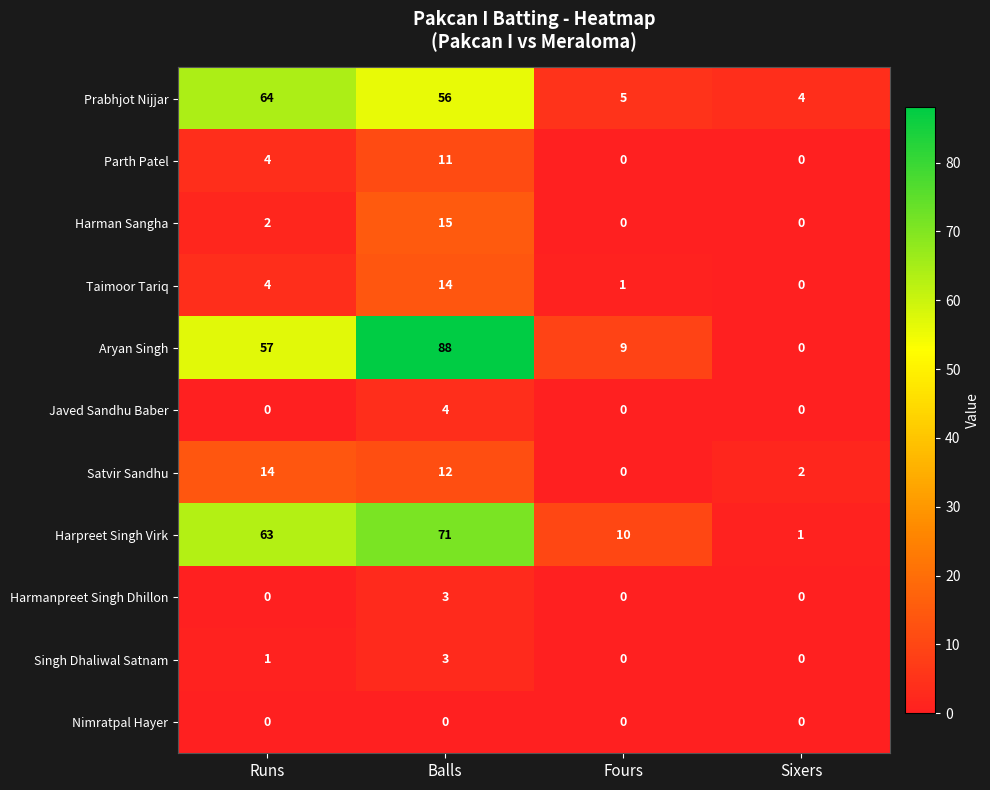

List the labels in order of Taimoor Tariq value, smallest first.

Sixers, Fours, Runs, Balls